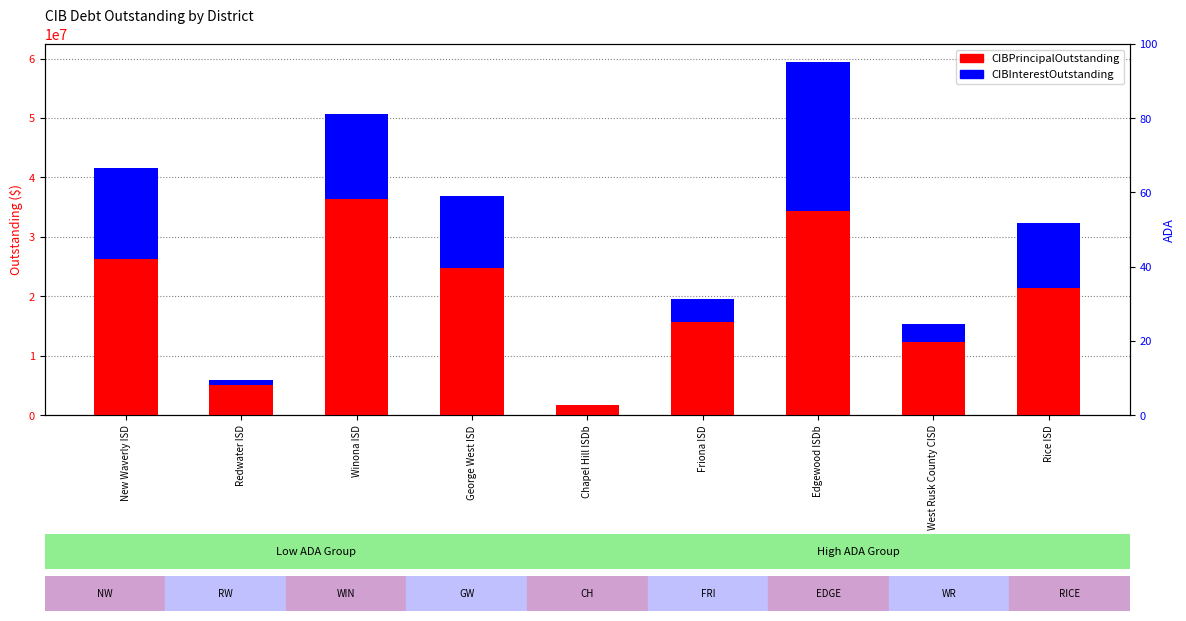

How many groups of bars are there?

9